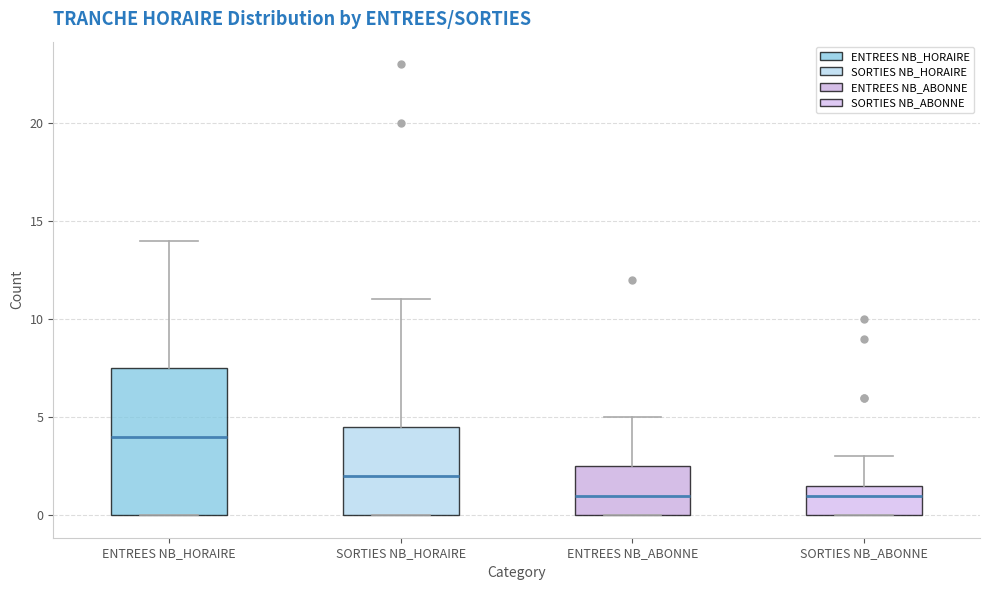

Which box is the tallest, from its lower edge to its upper edge?

ENTREES NB_HORAIRE